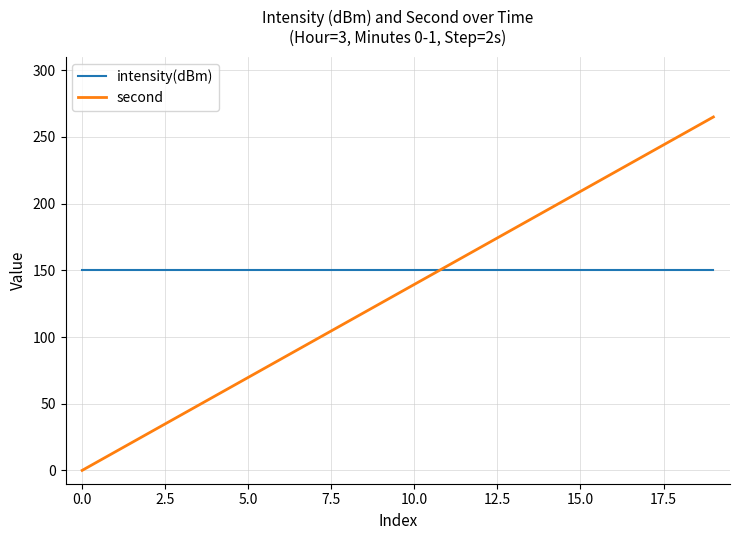

List the series in order of their peak value, lowest first.

intensity(dBm), second